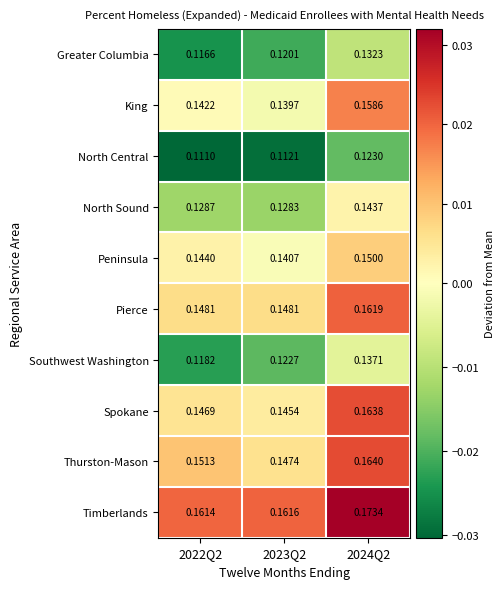

At 2023Q2, list the series in order from largest to smallest.

Timberlands, Pierce, Thurston-Mason, Spokane, Peninsula, King, North Sound, Southwest Washington, Greater Columbia, North Central